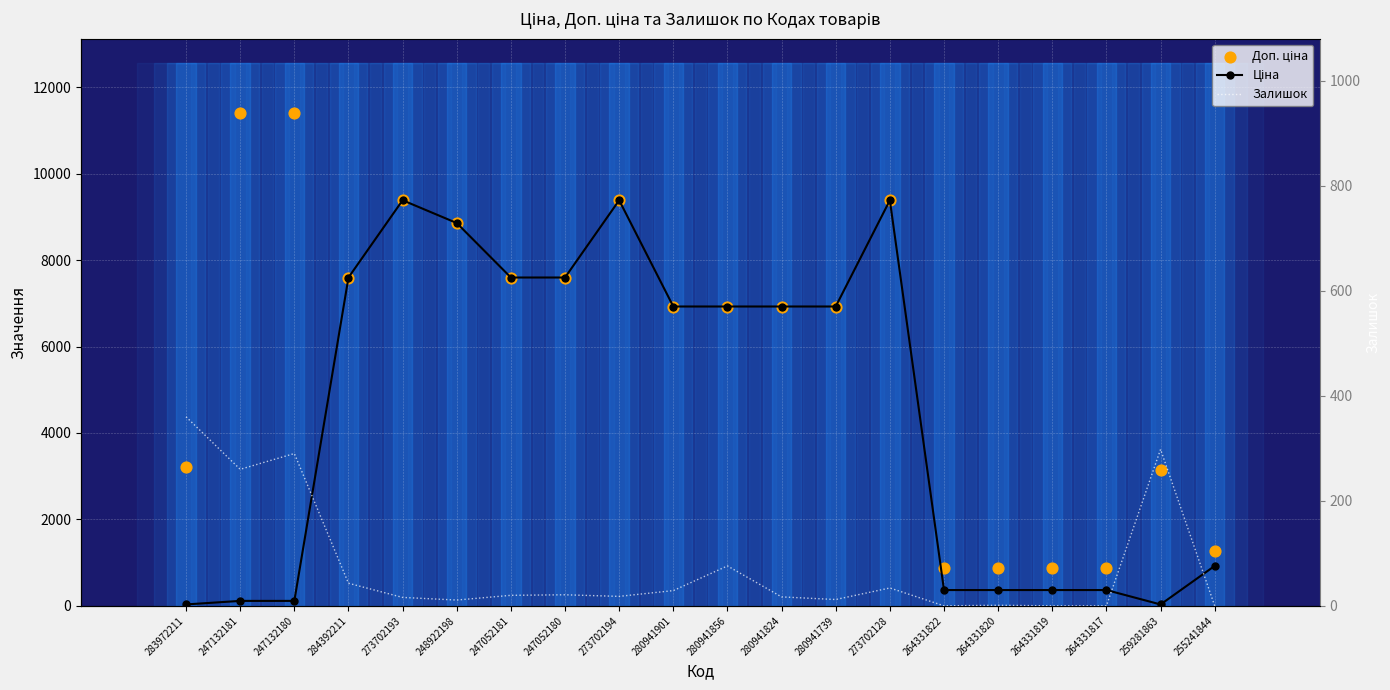

Which series reaches the maximum Y coordinate?

Доп. ціна